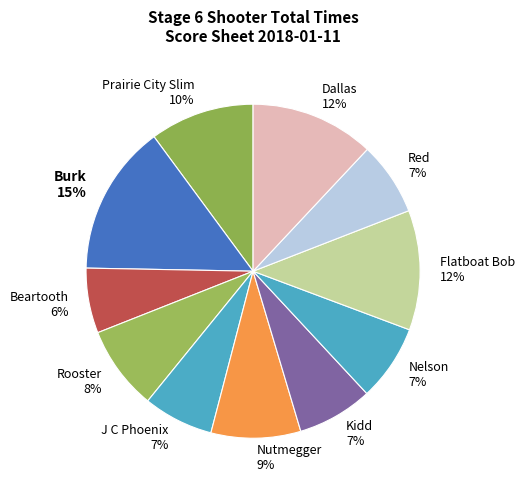

Is it true that Beartooth 6% is 6% of the pie?

True